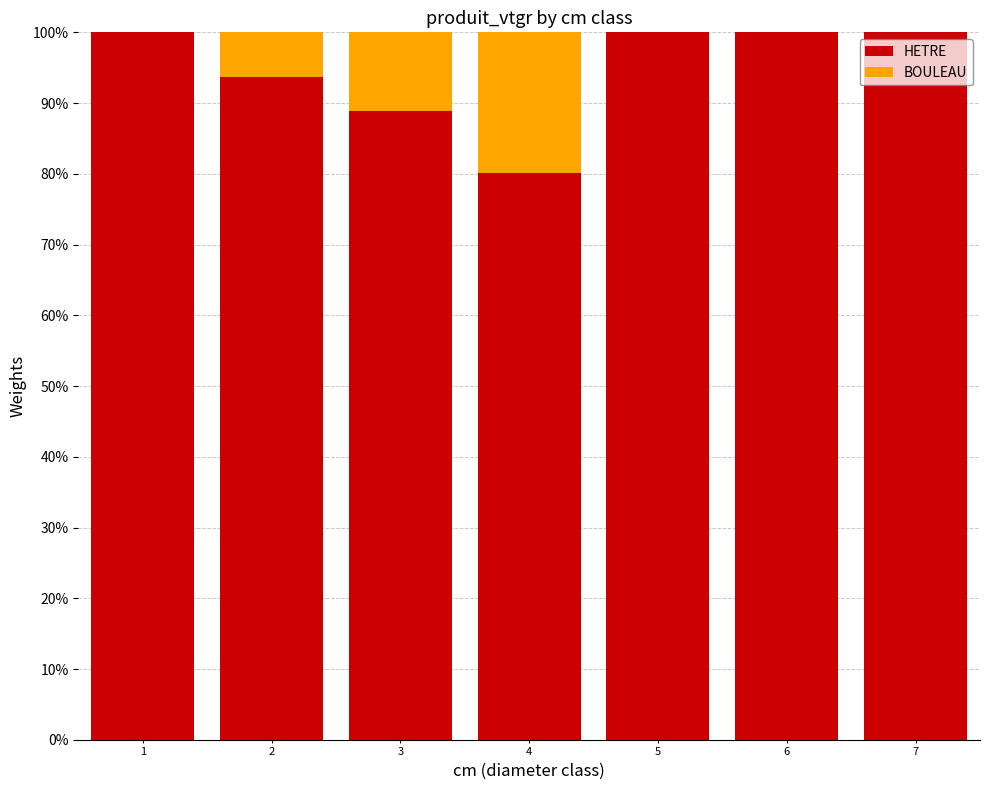

Are the bars grouped side by side (vs. stacked)?

No